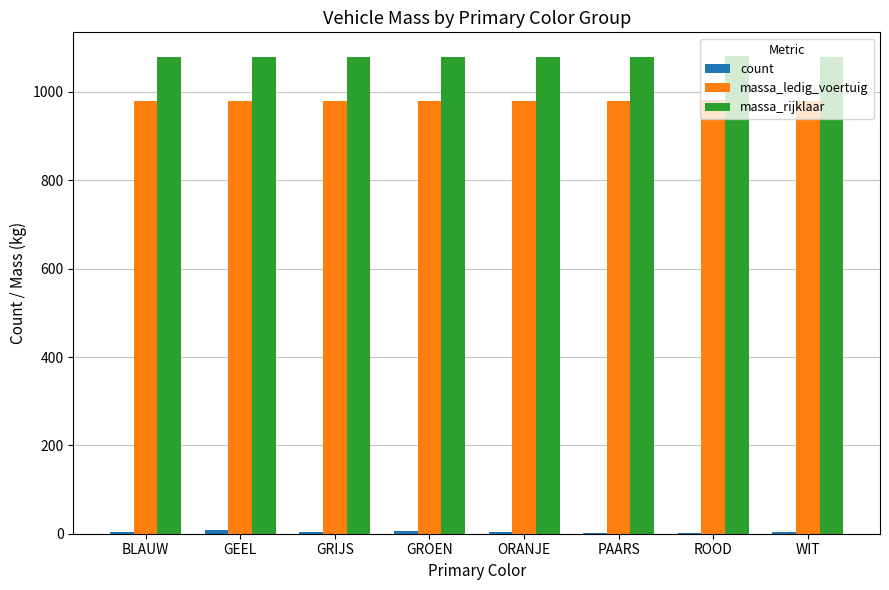

What is the sum of the massa_rijklaar values at GRIJS and ROOD?

2161